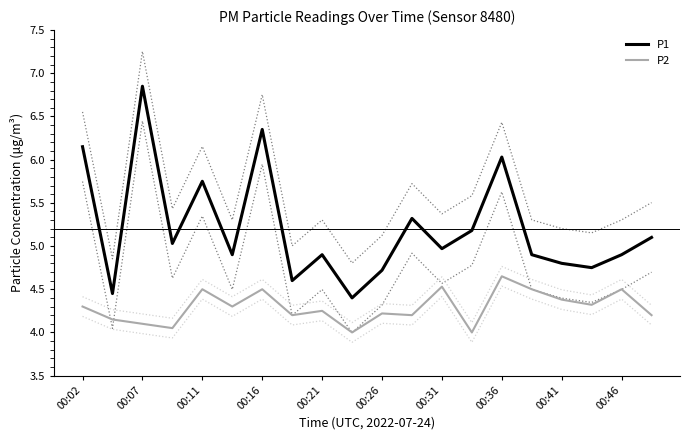

At how many categories does at least one series exceed 6?

4